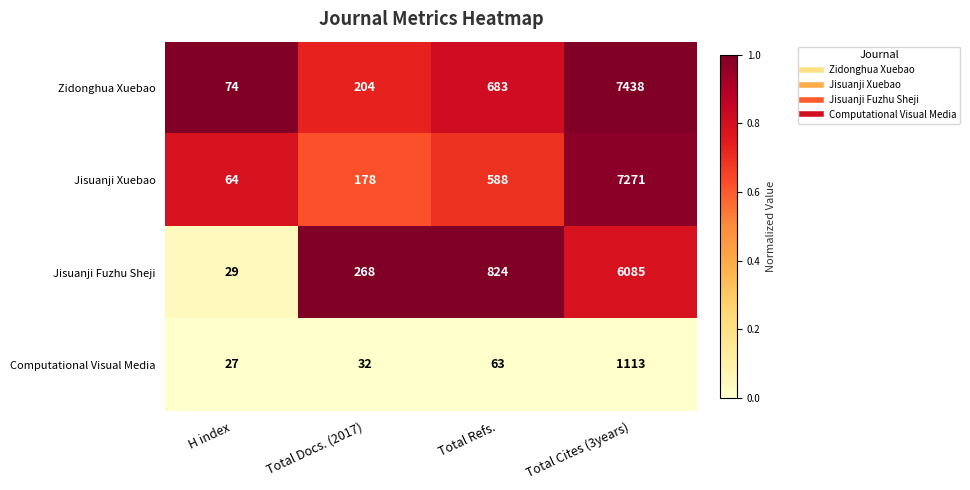

What is the difference between the highest and lowest values at Total Docs. (2017)?

236